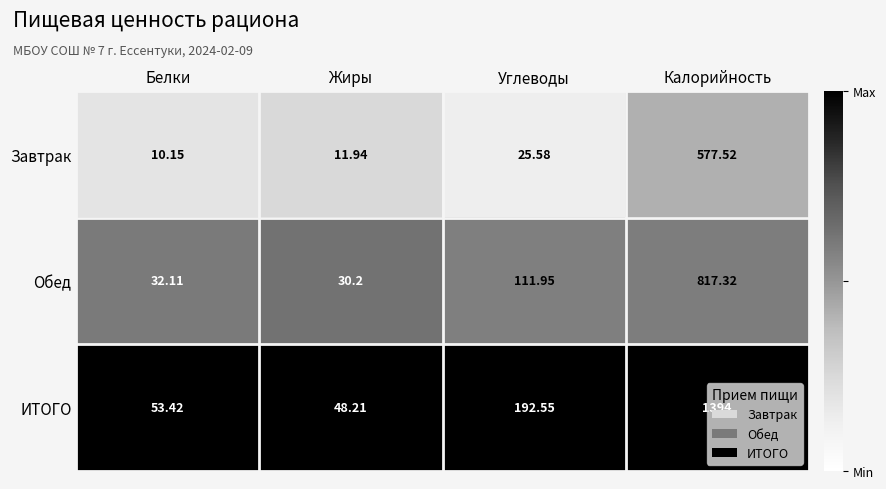

Which series has the largest total across all categories?

ИТОГО